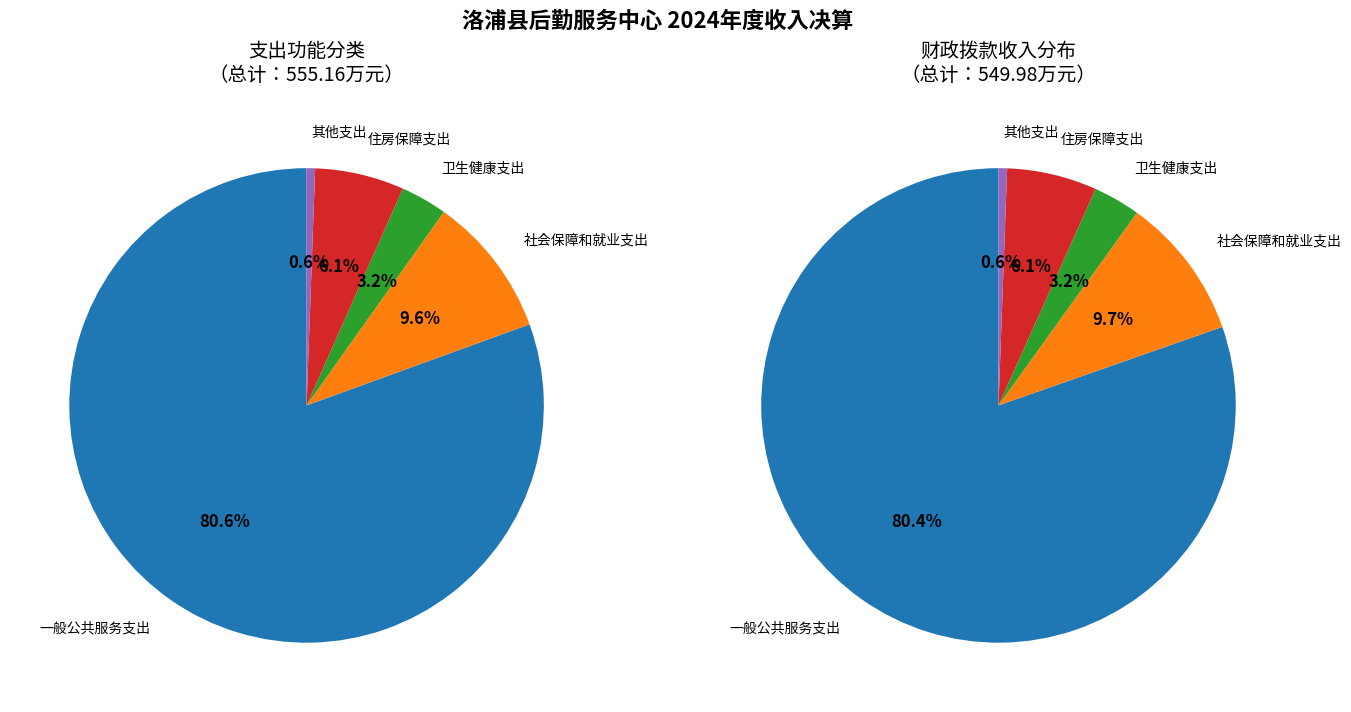

To the nearest percent, what is the difference between the largest and smallest slice percentages?

80%